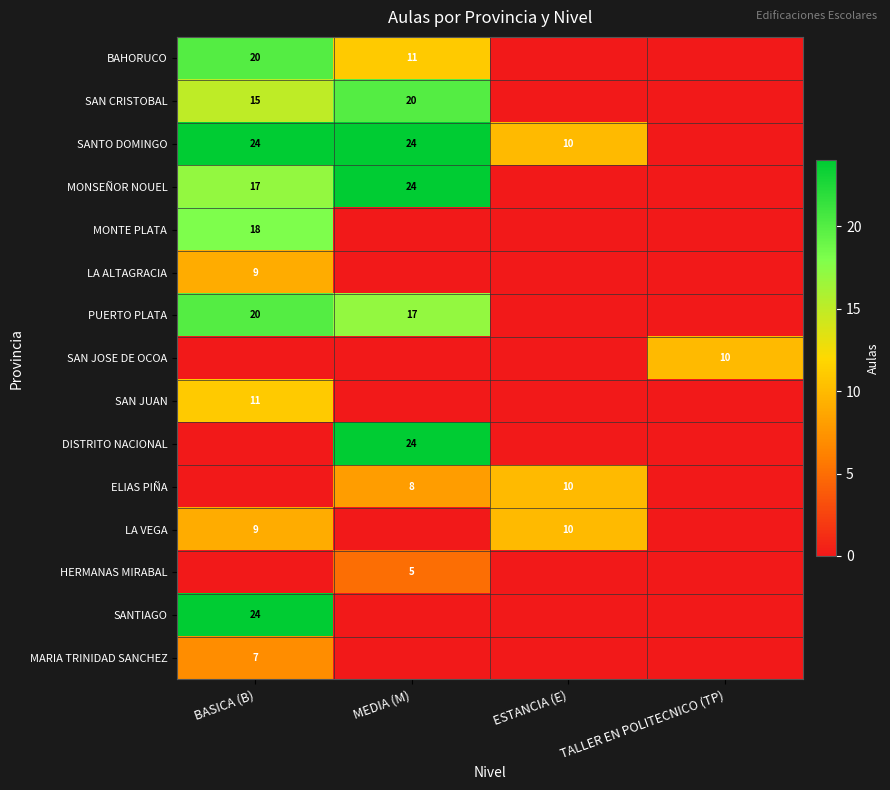

True or false: SANTO DOMINGO has a value of 13 at BASICA (B).

False